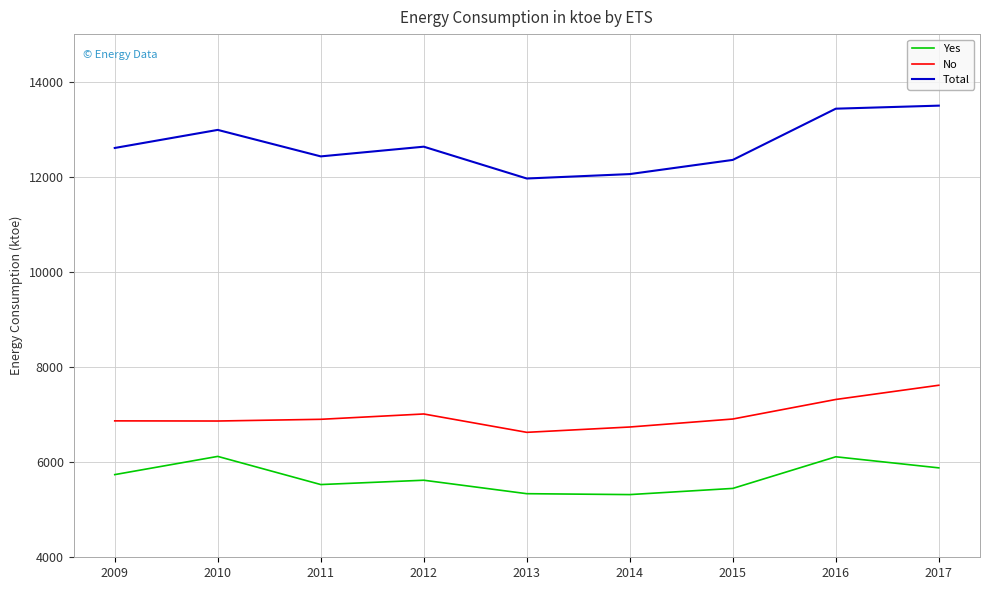

What is the difference between the maximum and minimum values in the Yes series?

803